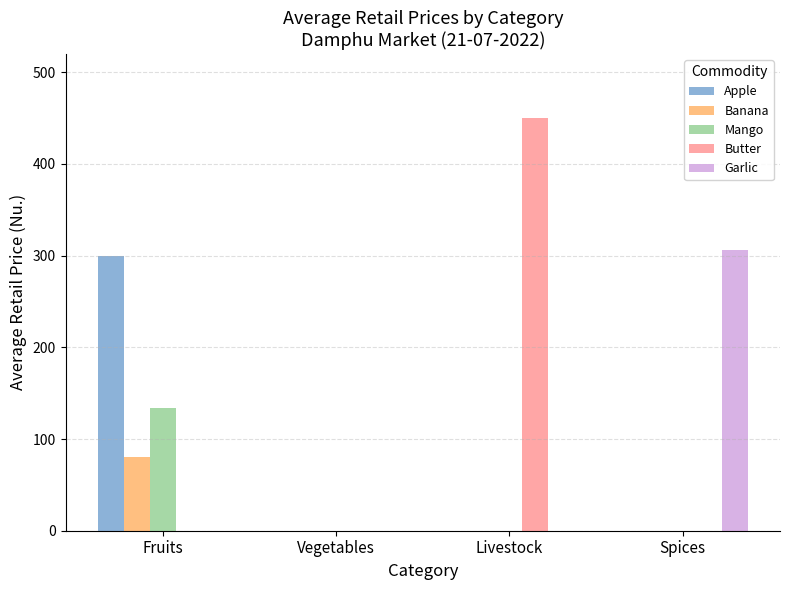

At which category is the sum across all series the highest?

Fruits